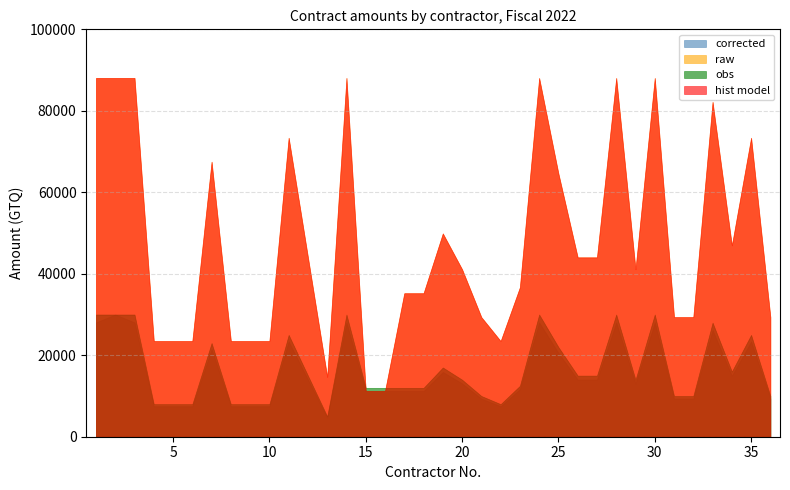

Reading right to left, list all the values displayed in this chart.

corrected: 36=9354.8	35=23387.1	34=14967.7	33=26193.5	32=9354.8	31=9354.8	30=28064.5	29=13096.8	28=28064.5	27=14032.3	26=14032.3	25=20580.7	24=28064.5	23=11693.5	22=7483.9	21=9354.8	20=13096.8	19=15903.2	18=11225.8	17=11225.8	16=11225.8	15=11225.8	14=28064.5	13=4677.4	12=14032.3	11=23387.1	10=7483.9	9=7483.9	8=7483.9	7=21516.1	6=7483.9	5=7483.9	4=7483.9	3=28064.5	2=30000.0	1=28064.5
raw: 36=29354.8	35=73387.1	34=46967.7	33=82193.6	32=29354.8	31=29354.8	30=88064.5	29=41096.8	28=88064.5	27=44032.3	26=44032.3	25=64580.7	24=88064.5	23=36693.6	22=23483.9	21=29354.8	20=41096.8	19=49903.2	18=35225.8	17=35225.8	16=11225.8	15=11225.8	14=88064.5	13=14677.4	12=44032.3	11=73387.1	10=23483.9	9=23483.9	8=23483.9	7=67516.1	6=23483.9	5=23483.9	4=23483.9	3=88064.5	2=88064.5	1=88064.5
obs: 36=10000.0	35=25000.0	34=16000.0	33=28000.0	32=10000.0	31=10000.0	30=30000.0	29=14000.0	28=30000.0	27=15000.0	26=15000.0	25=22000.0	24=30000.0	23=12500.0	22=8000.0	21=10000.0	20=14000.0	19=17000.0	18=12000.0	17=12000.0	16=12000.0	15=12000.0	14=30000.0	13=5000.0	12=15000.0	11=25000.0	10=8000.0	9=8000.0	8=8000.0	7=23000.0	6=8000.0	5=8000.0	4=8000.0	3=30000.0	2=30000.0	1=30000.0
hist model: 36=29354.8	35=73387.1	34=46967.7	33=82193.6	32=29354.8	31=29354.8	30=88064.5	29=41096.8	28=88064.5	27=44032.3	26=44032.3	25=64580.7	24=88064.5	23=36693.6	22=23483.9	21=29354.8	20=41096.8	19=49903.2	18=35225.8	17=35225.8	16=11225.8	15=11225.8	14=88064.5	13=14677.4	12=44032.3	11=73387.1	10=23483.9	9=23483.9	8=23483.9	7=67516.1	6=23483.9	5=23483.9	4=23483.9	3=88064.5	2=88064.5	1=88064.5